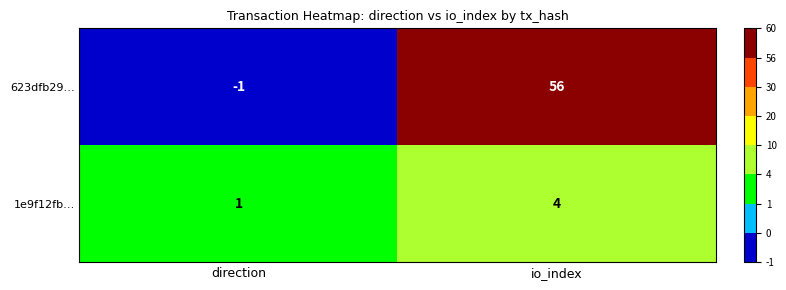

What is the maximum value shown in the chart?

56